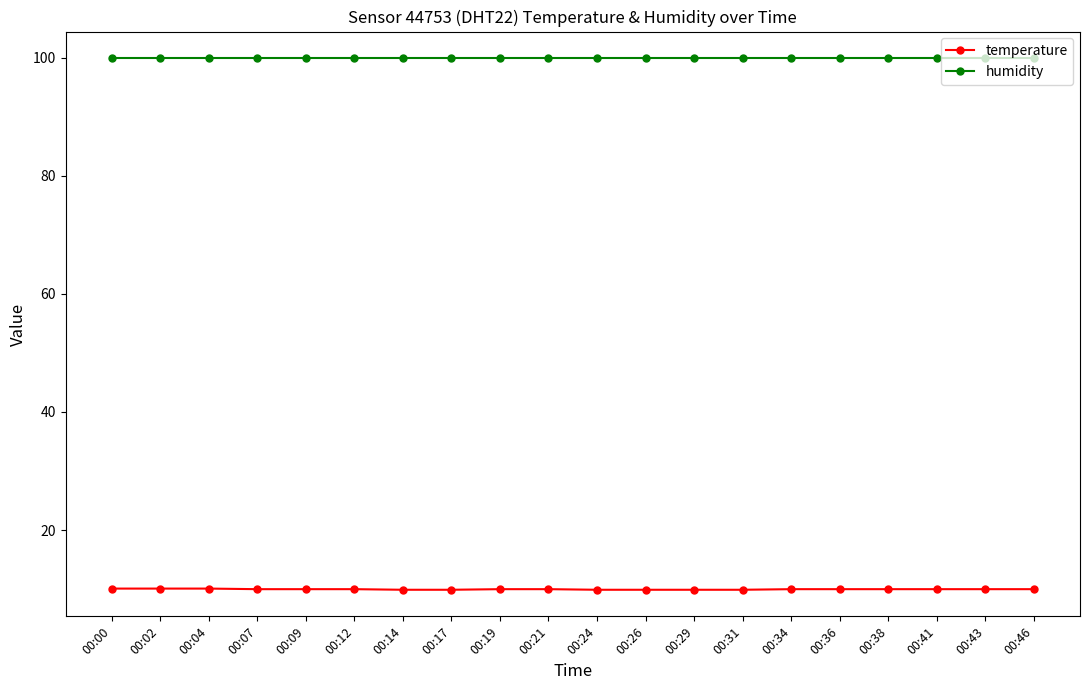

At how many categories does at least one series exceed 59?

20